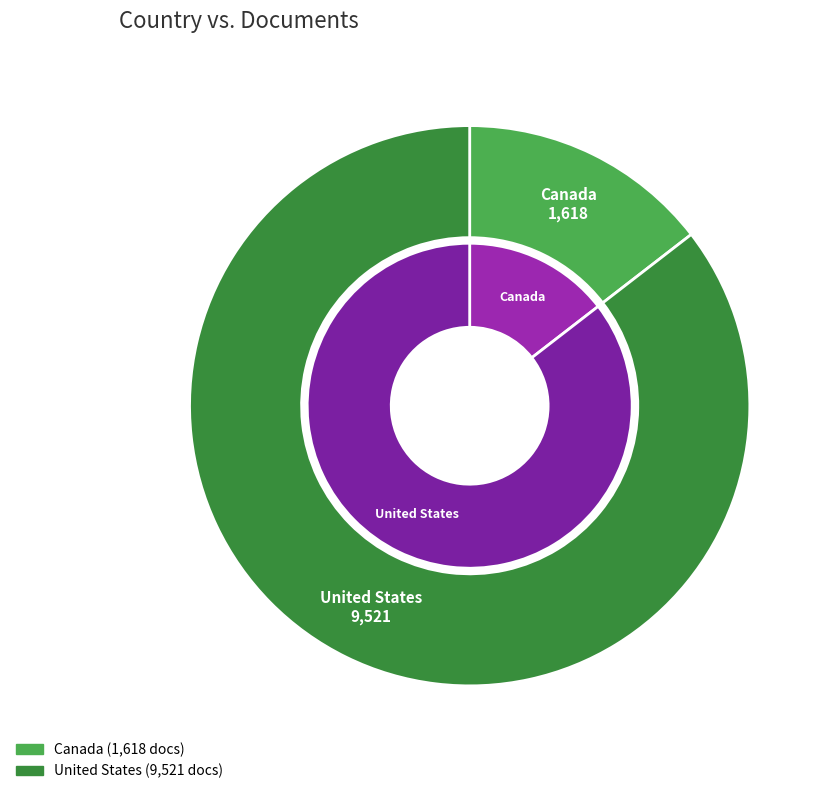

Which slice is the largest?

United States